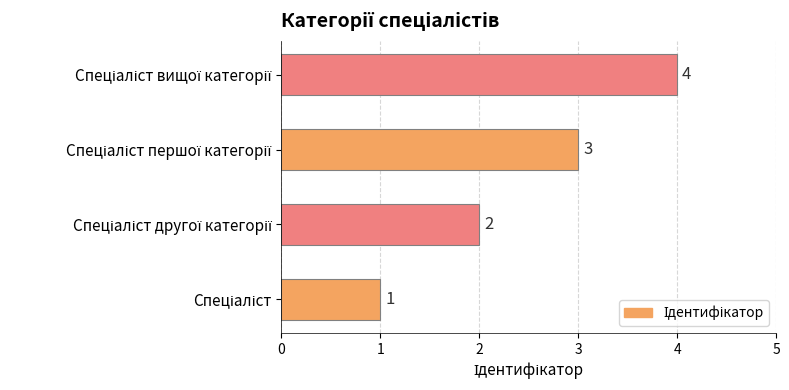

What is the sum of all values?

10